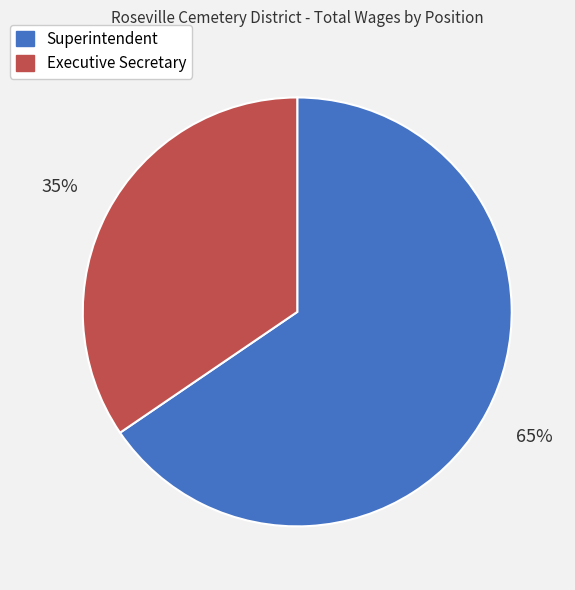

Count the number of slices in the pie.

2